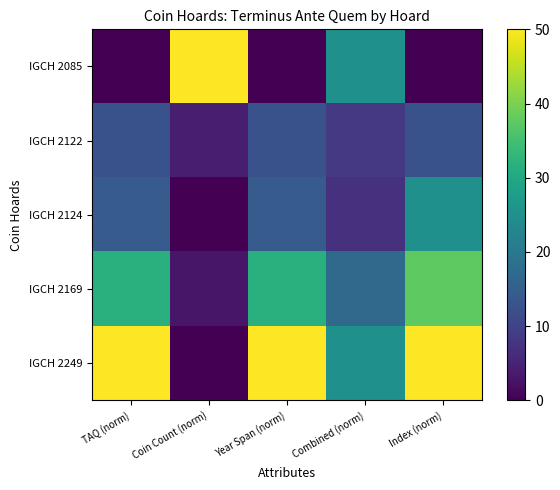

Which series has the largest range (max minus min)?

IGCH 2085